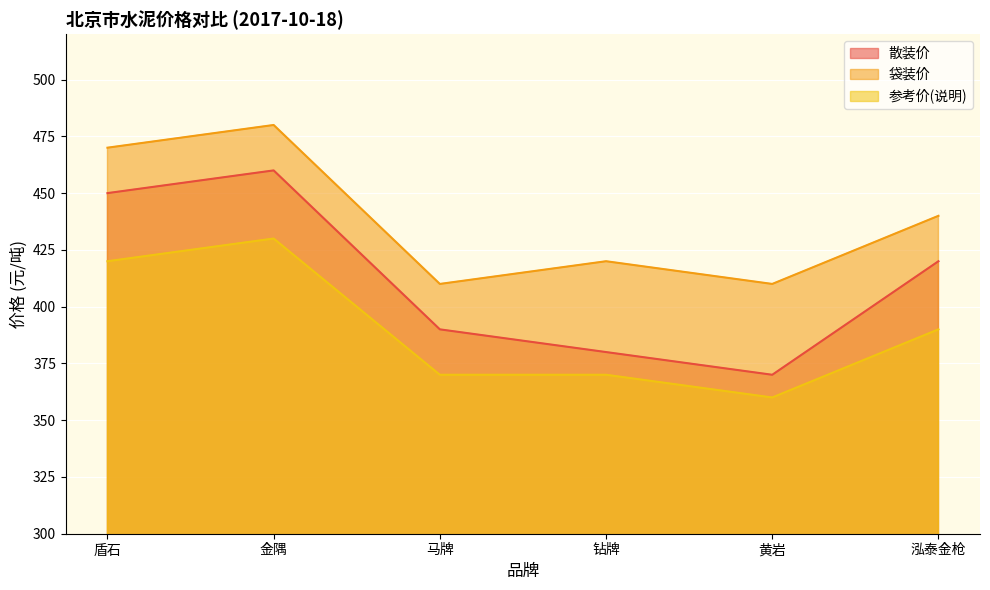

Is it true that 参考价(说明) equals 529 at 泓泰金枪?

False